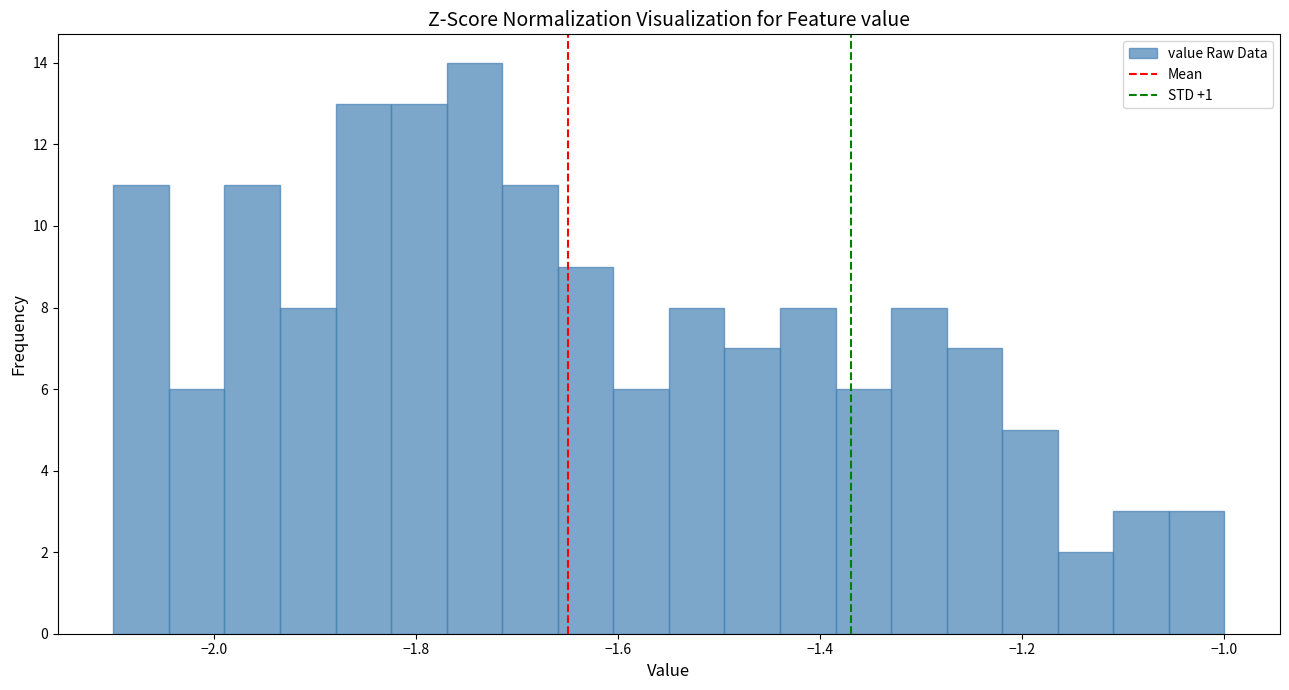

Around what value on the x-axis is the tallest bar? Give the approximate position of its centre, as read against the axis.

-1.74